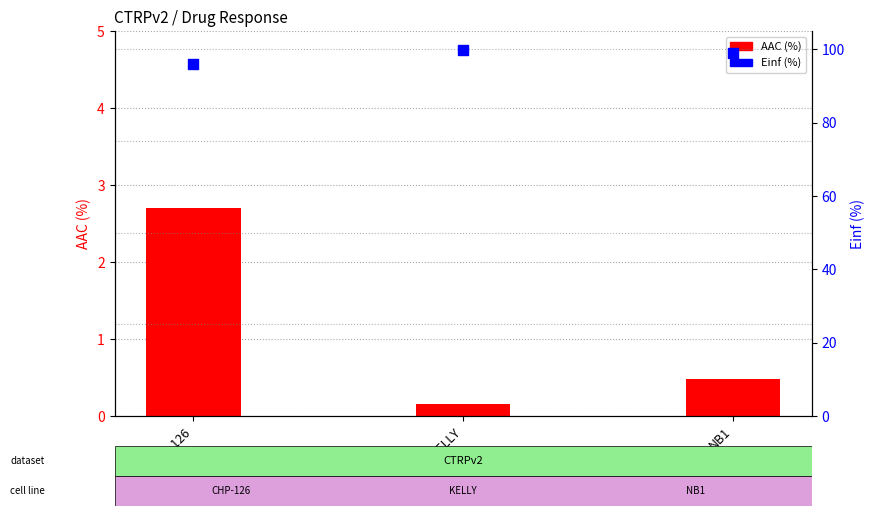

What is the total value across all series at KELLY?

99.8